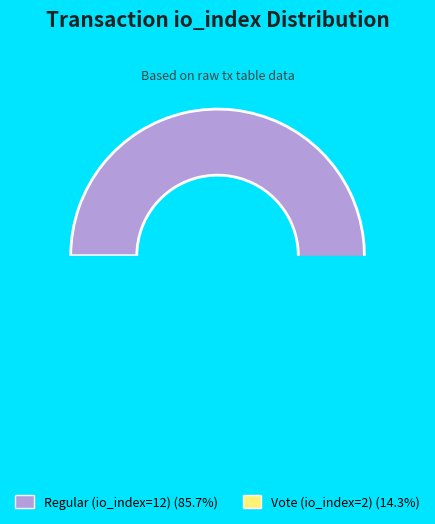

What is the change in value from Regular (io_index=12) to Vote (io_index=2)?

-10